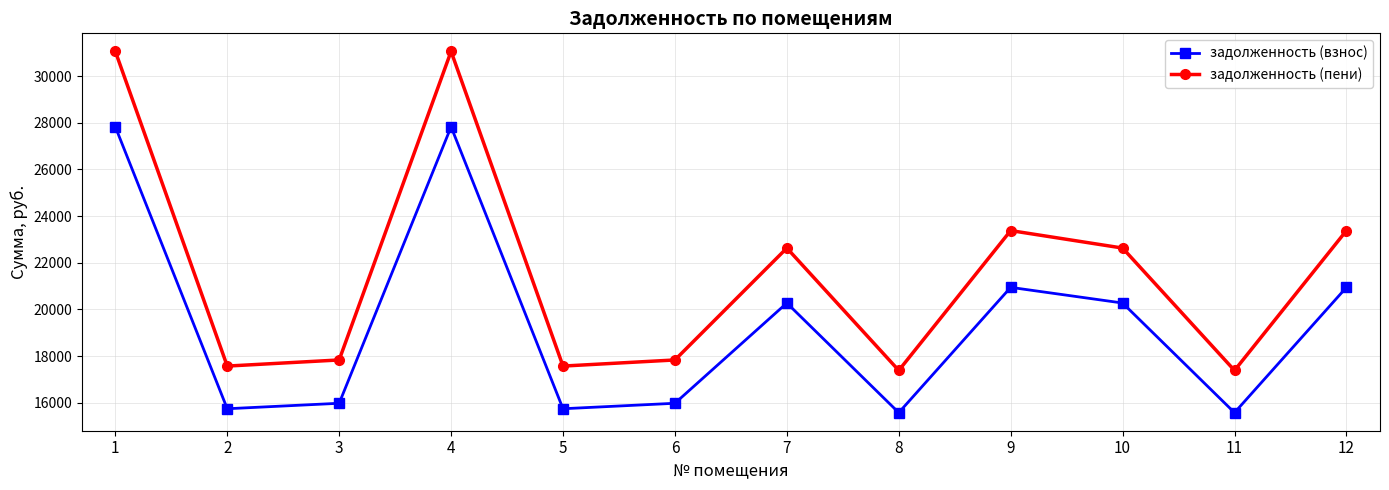

List the series in order of their peak value, highest first.

задолженность (пени), задолженность (взнос)